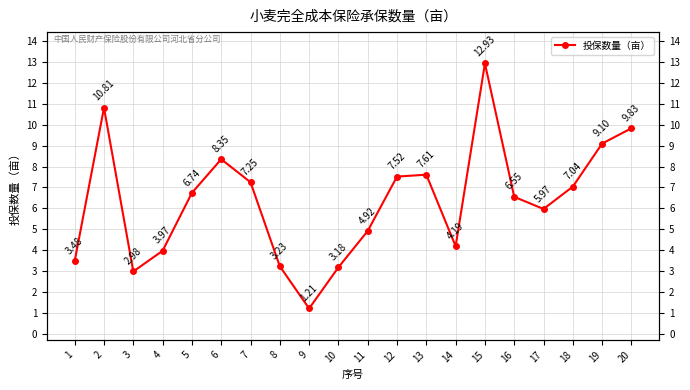

What is the difference between the maximum and minimum values?

11.7